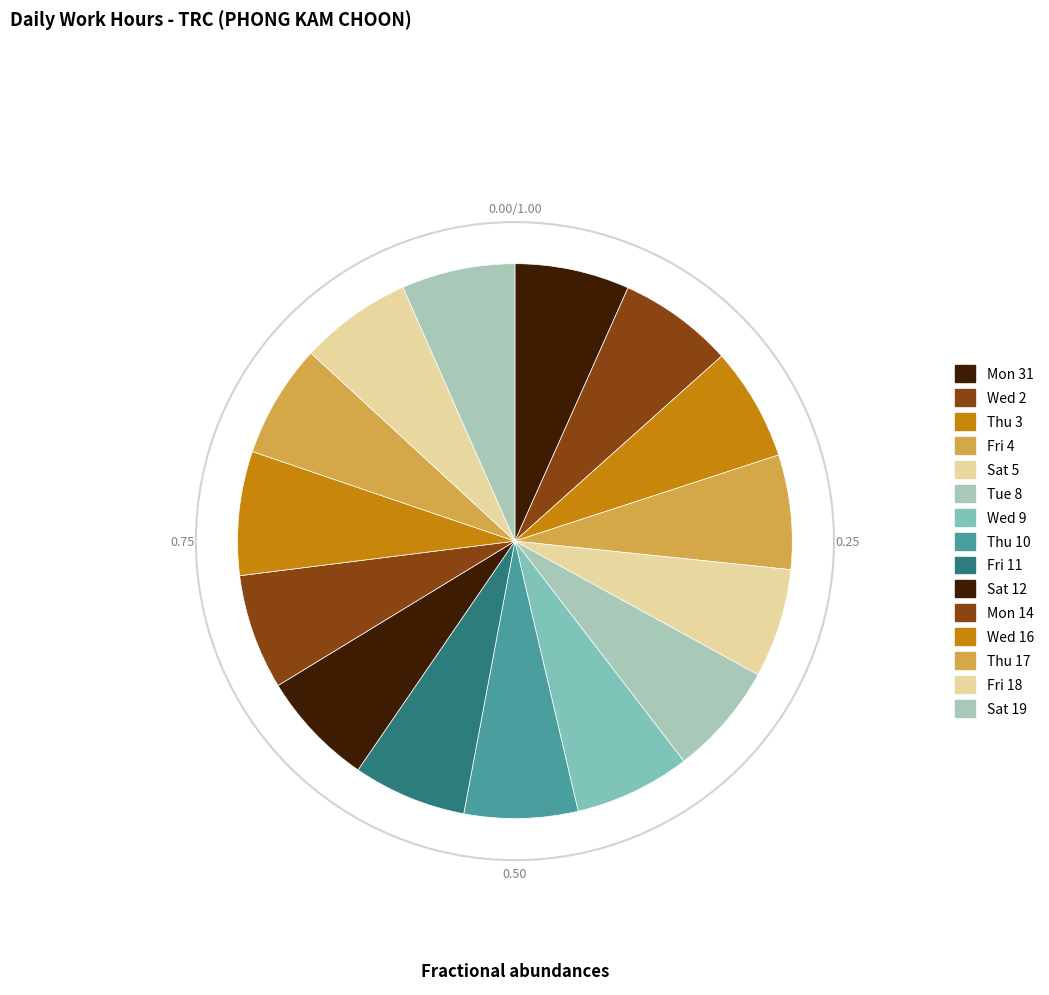

How many slices are in this pie chart?

15